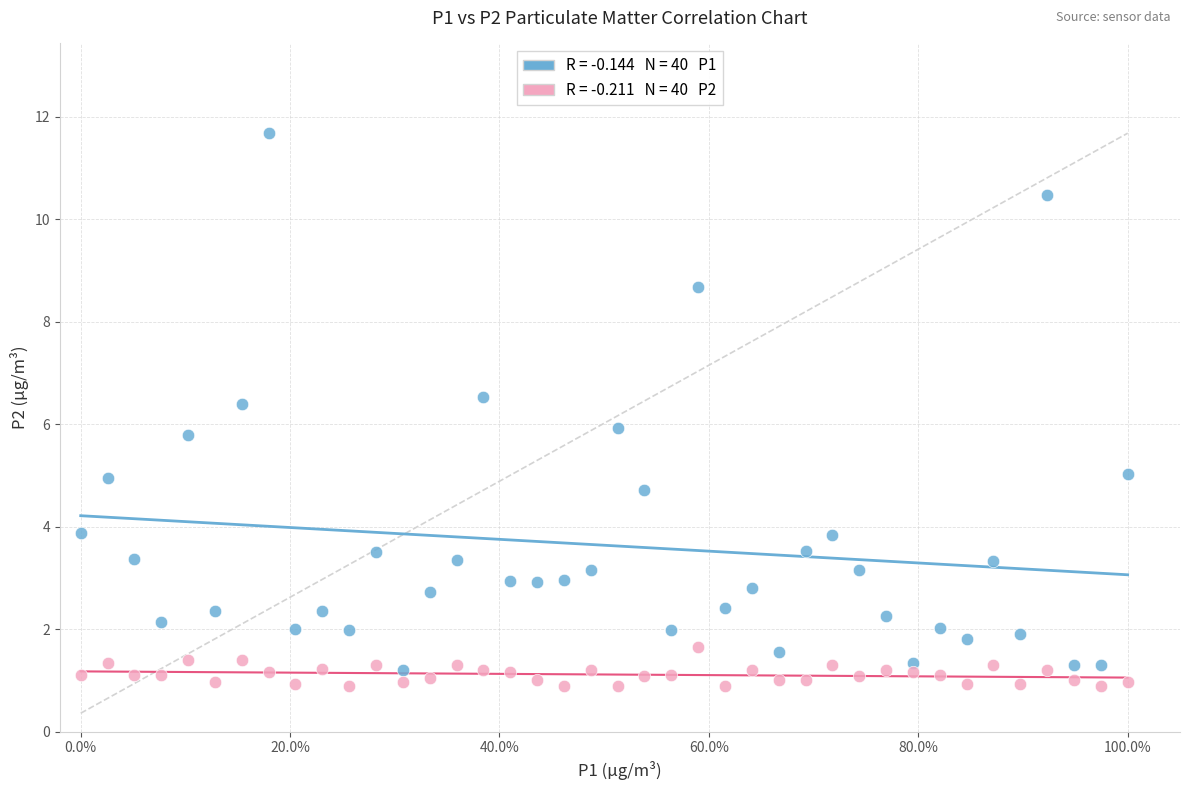

Across all data points, what is the range of X values (max minus min)?

1.0